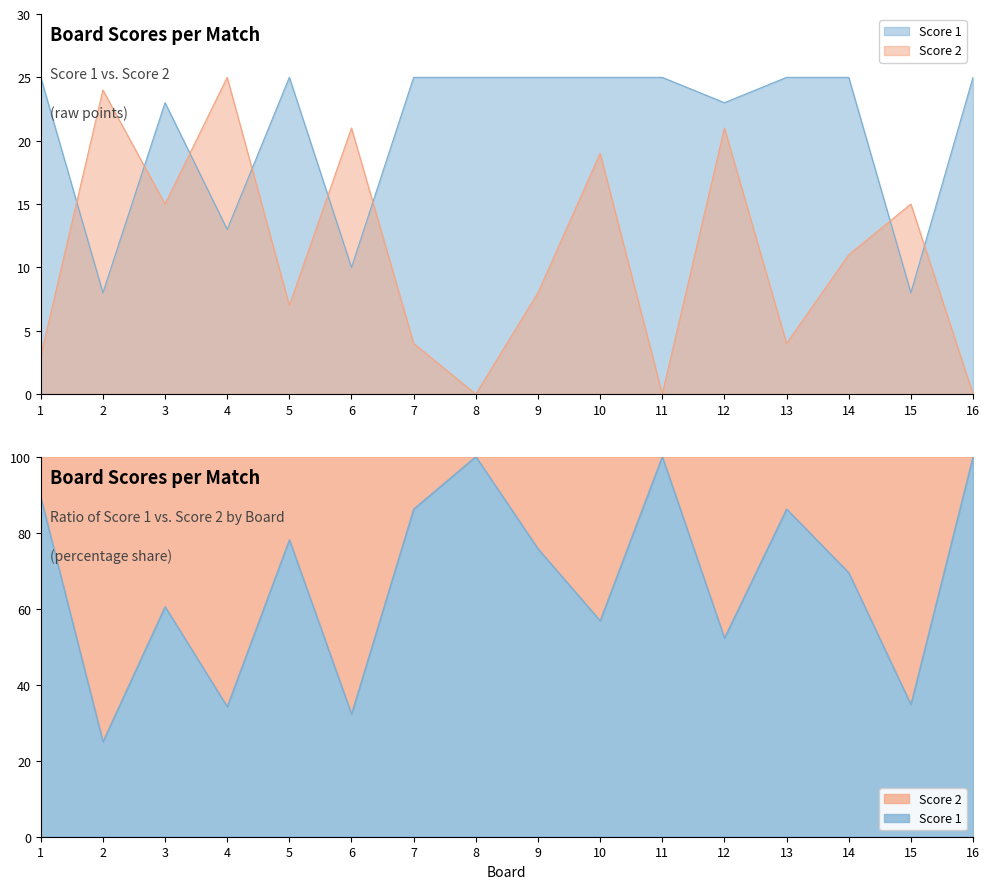

At how many categories does at least one series exceed 1?

16